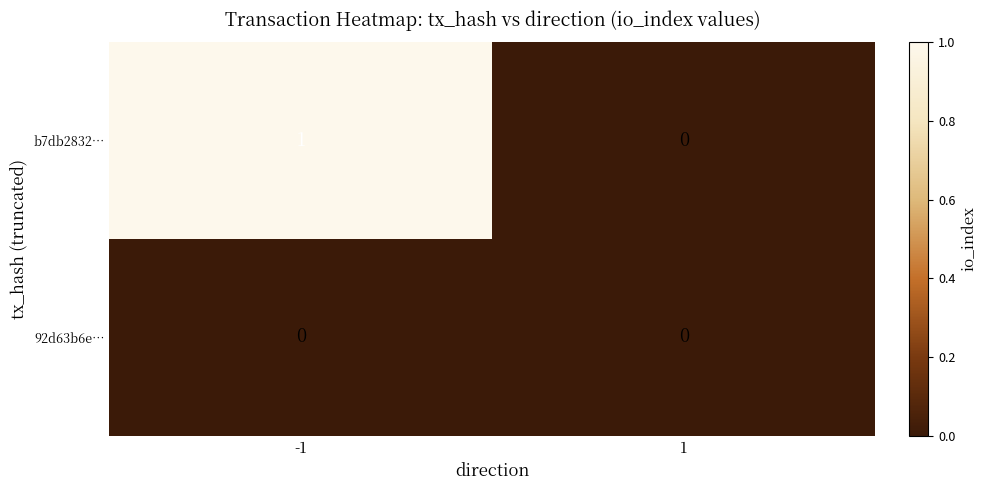

Rank the series at -1 from highest to lowest value.

b7db2832…, 92d63b6e…